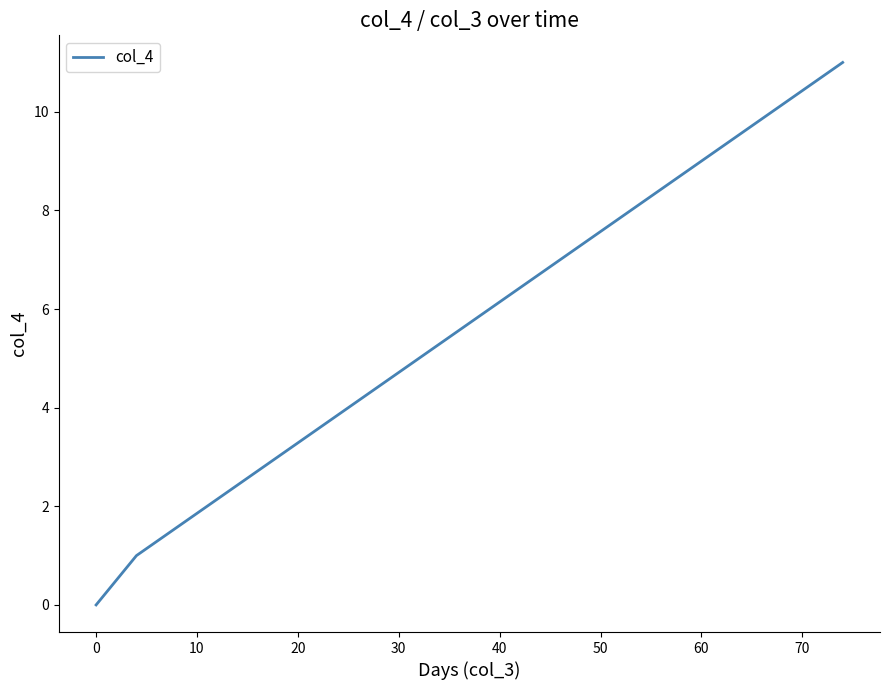

What is the difference between the maximum and minimum values?

11